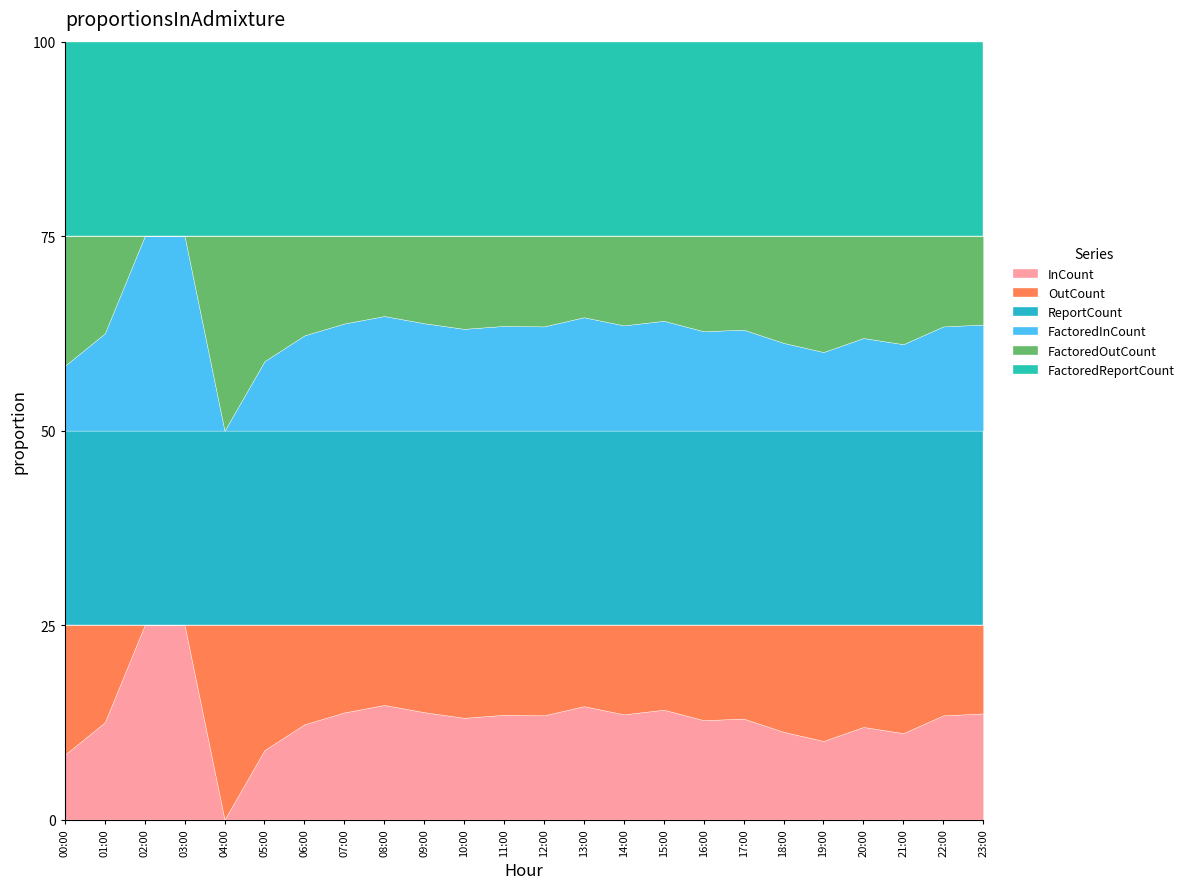

Reading right to left, extract all data points from this chart.

InCount: 23:00=12	22:00=30	21:00=32	20:00=60	19:00=80	18:00=166	17:00=354	16:00=418	15:00=462	14:00=422	13:00=548	12:00=658	11:00=532	10:00=360	09:00=360	08:00=350	07:00=130	06:00=48	05:00=10	04:00=0	03:00=2	02:00=2	01:00=2	00:00=2
OutCount: 23:00=10	22:00=26	21:00=40	20:00=66	19:00=118	18:00=202	17:00=328	16:00=400	15:00=356	14:00=358	13:00=392	12:00=570	11:00=456	10:00=328	09:00=292	08:00=244	07:00=106	06:00=50	05:00=18	04:00=2	03:00=0	02:00=0	01:00=2	00:00=4
ReportCount: 23:00=22	22:00=56	21:00=72	20:00=126	19:00=198	18:00=368	17:00=682	16:00=818	15:00=818	14:00=780	13:00=940	12:00=1228	11:00=988	10:00=688	09:00=652	08:00=594	07:00=236	06:00=98	05:00=28	04:00=2	03:00=2	02:00=2	01:00=4	00:00=6
FactoredInCount: 23:00=12	22:00=30	21:00=32	20:00=60	19:00=80	18:00=166	17:00=354	16:00=418	15:00=462	14:00=422	13:00=548	12:00=658	11:00=532	10:00=360	09:00=360	08:00=350	07:00=130	06:00=48	05:00=10	04:00=0	03:00=2	02:00=2	01:00=2	00:00=2
FactoredOutCount: 23:00=10	22:00=26	21:00=40	20:00=66	19:00=118	18:00=202	17:00=328	16:00=400	15:00=356	14:00=358	13:00=392	12:00=570	11:00=456	10:00=328	09:00=292	08:00=244	07:00=106	06:00=50	05:00=18	04:00=2	03:00=0	02:00=0	01:00=2	00:00=4
FactoredReportCount: 23:00=22	22:00=56	21:00=72	20:00=126	19:00=198	18:00=368	17:00=682	16:00=818	15:00=818	14:00=780	13:00=940	12:00=1228	11:00=988	10:00=688	09:00=652	08:00=594	07:00=236	06:00=98	05:00=28	04:00=2	03:00=2	02:00=2	01:00=4	00:00=6